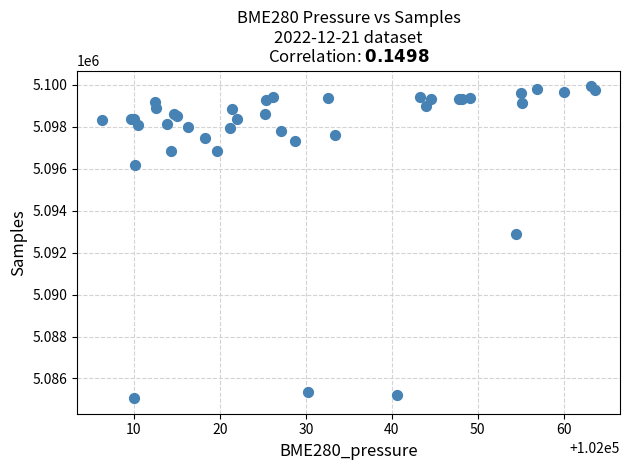

What Y value in the scatter plot is closest to 5092501?

5092887